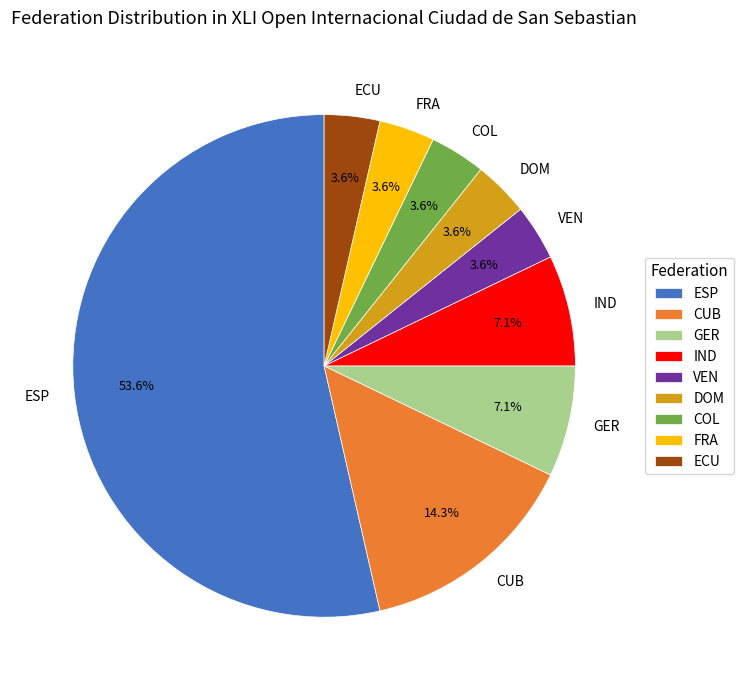

Do IND and ECU together represent more than half of the pie?

No